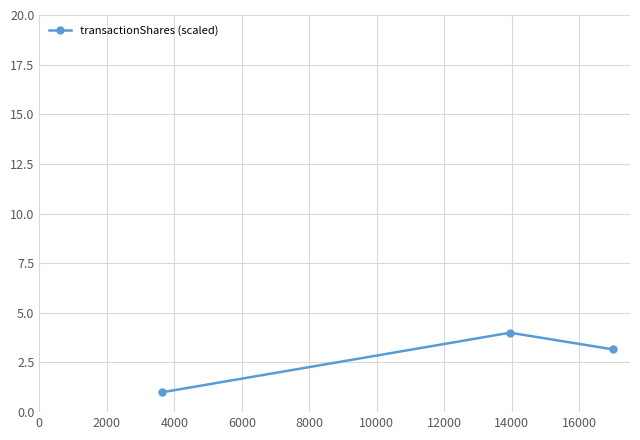

What is the average value?

2.7